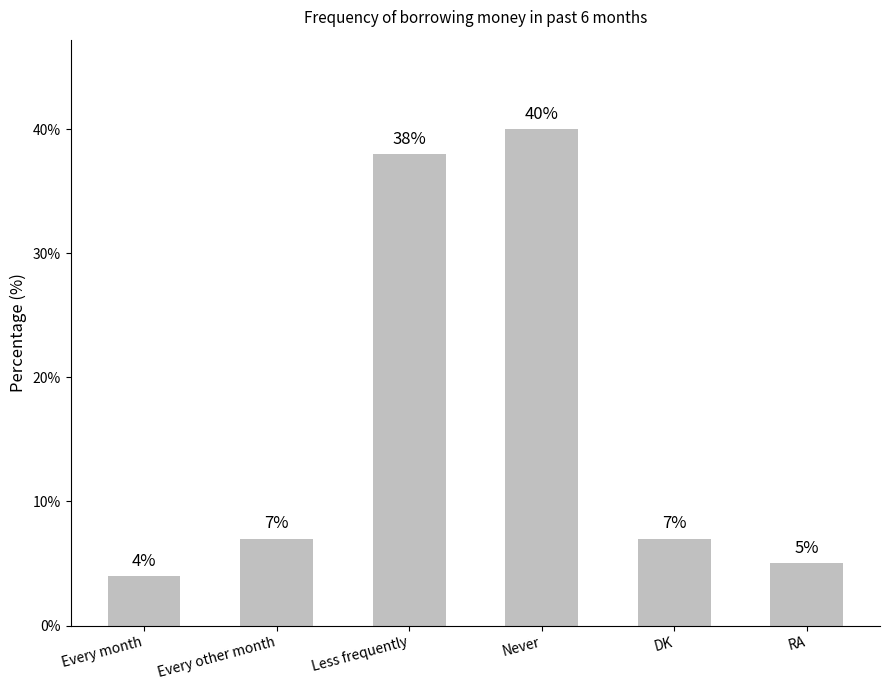

What is the sum of the values at Never and Every month?

44